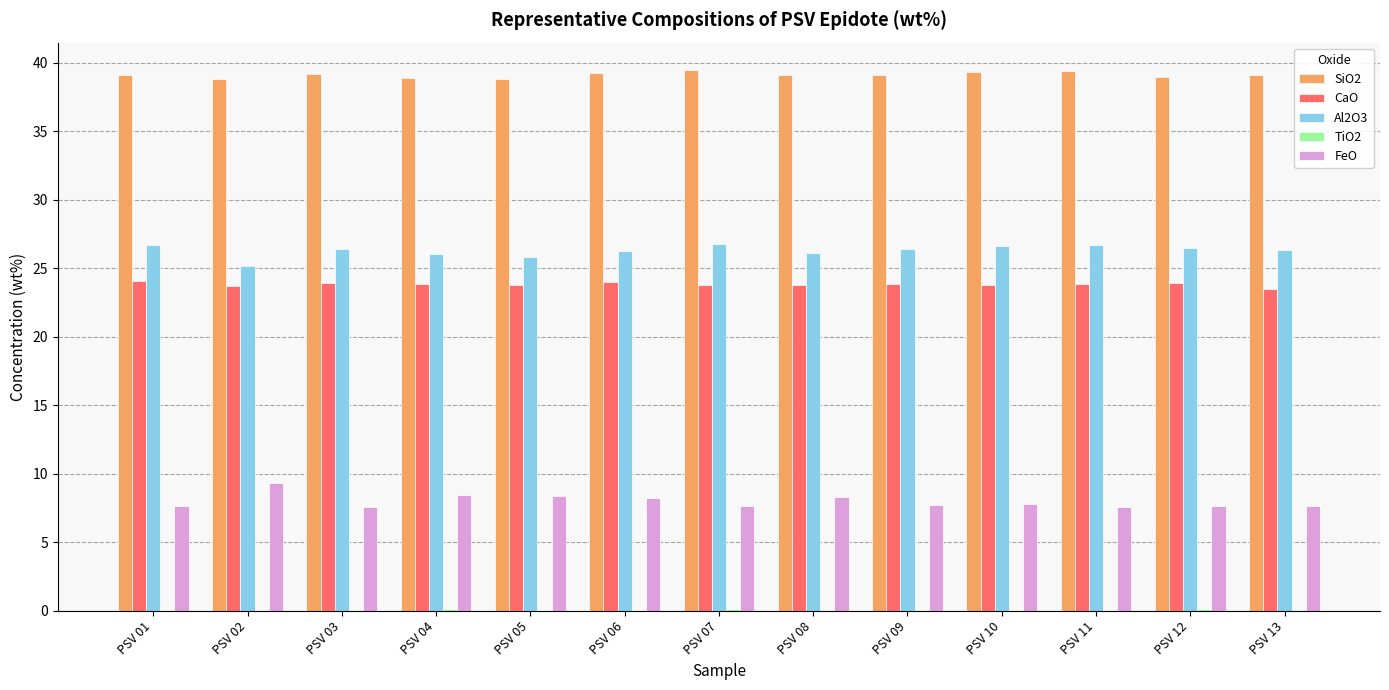

Is the value of SiO2 at PSV 03 greater than the value of FeO at PSV 07?

Yes